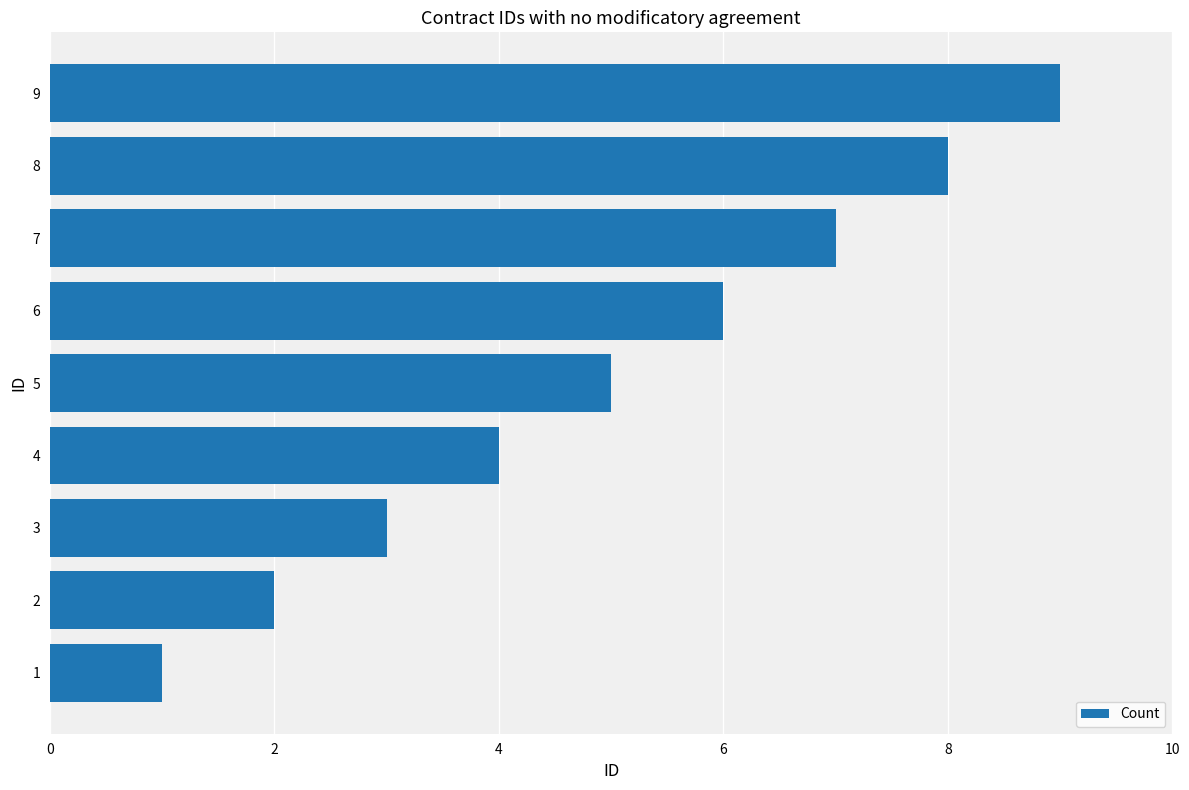

True or false: the data shows 3 at 3.

True